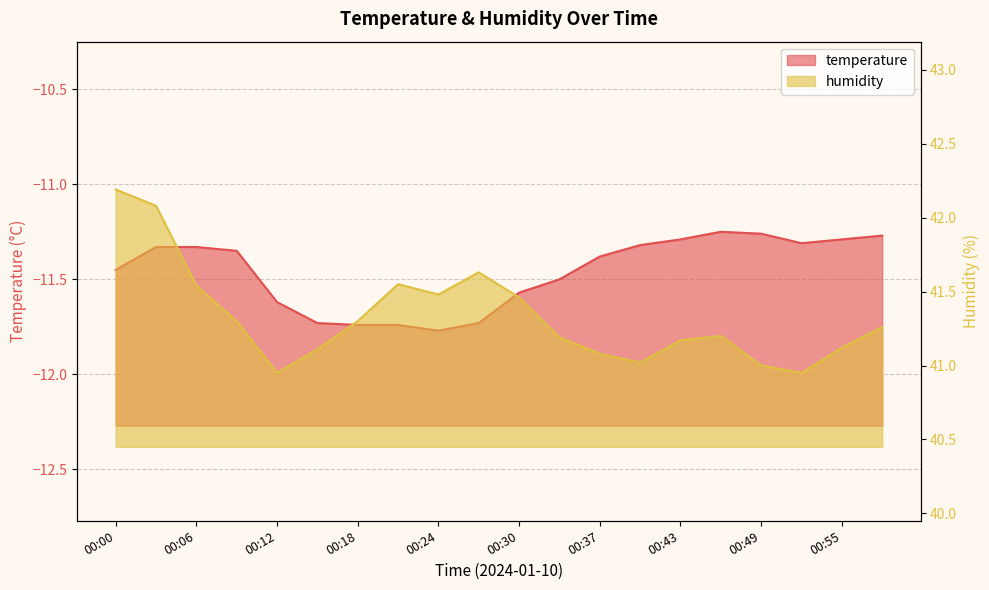

Reading right to left, what are all the values shown in this chart?

temperature: -11.3	-11.3	-11.3	-11.3	-11.2	-11.3	-11.3	-11.4	-11.5	-11.6	-11.7	-11.8	-11.7	-11.7	-11.7	-11.6	-11.3	-11.3	-11.3	-11.4
humidity: 41.3	41.1	41.0	41.0	41.2	41.2	41.0	41.1	41.2	41.5	41.6	41.5	41.5	41.3	41.1	41.0	41.3	41.5	42.1	42.2